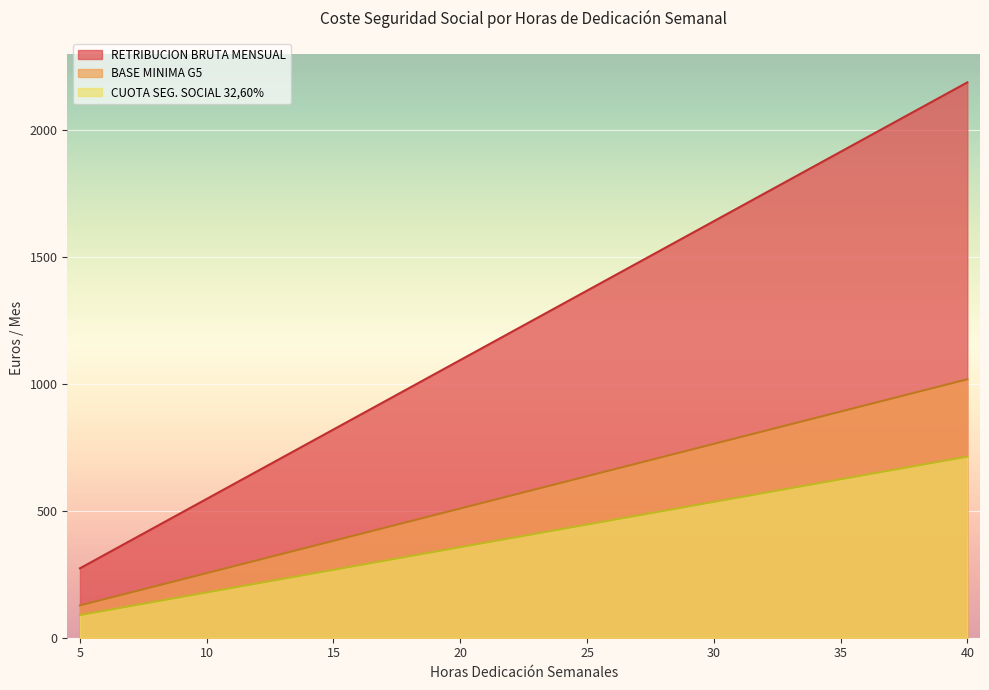

At which label does BASE MINIMA G5 reach its peak?

40